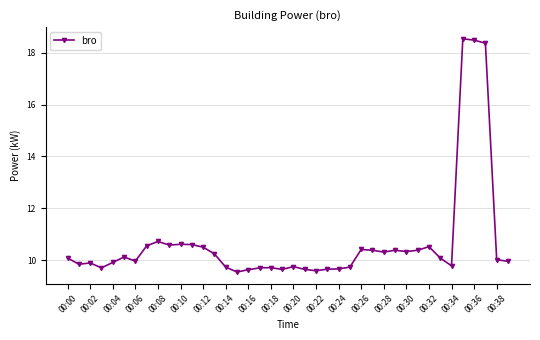

What is the average value?

10.7